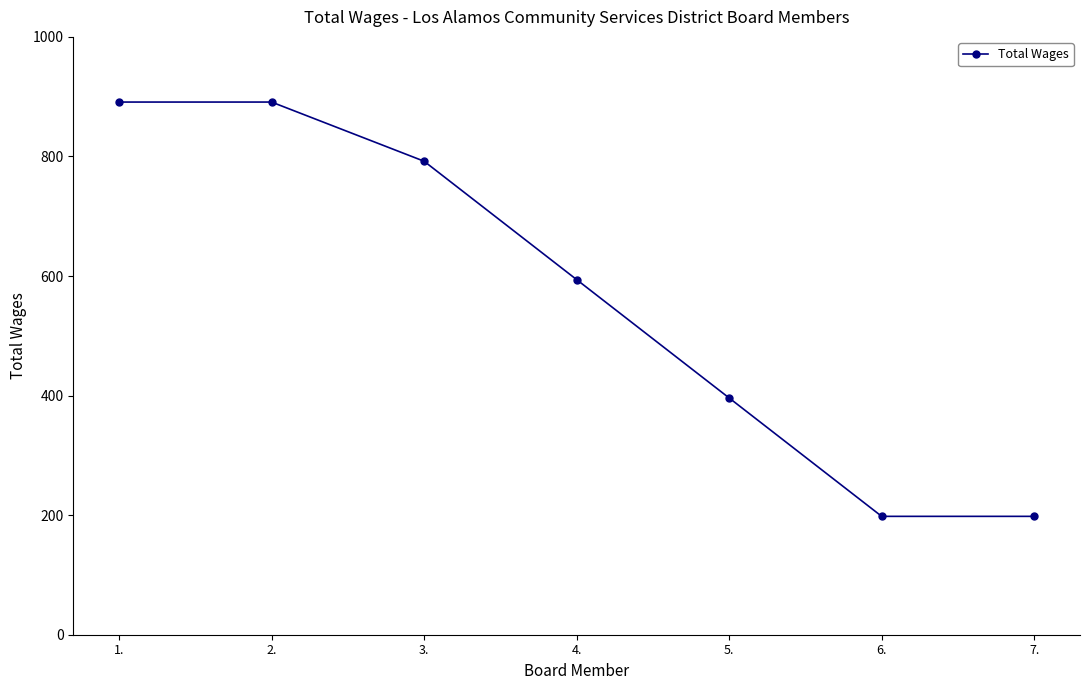

What is the change in value from 1. to 5.?

-495